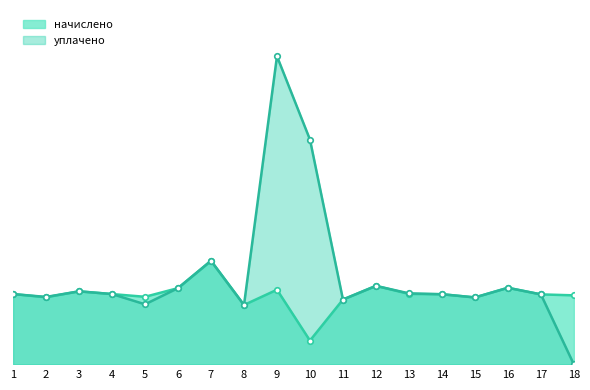

Reading right to left, transcribe all the data shown in this chart.

начислено: 18=4953.7	17=5022.7	16=5495.0	15=4803.8	14=5034.2	13=5057.3	12=5633.3	11=4654.1	10=1709.3	9=5356.8	8=4262.4	7=7430.4	6=5472.0	5=4849.9	4=5045.8	3=5241.6	2=4815.4	1=5045.8
уплачено: 18=0.0	17=5022.7	16=5495.0	15=4803.8	14=5034.2	13=5095.4	12=5633.3	11=4654.1	10=16119.6	9=22097.3	8=4262.4	7=7430.4	6=5472.0	5=4311.0	4=5045.8	3=5241.6	2=4841.2	1=5045.8